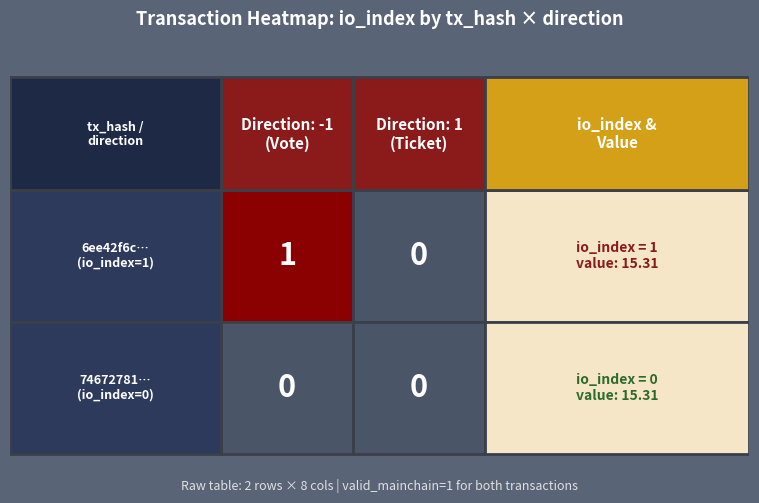

Is it true that 74672781e787d63c5a4cc54f80a0f1a7b4e1770 equals 0 at -1?

True